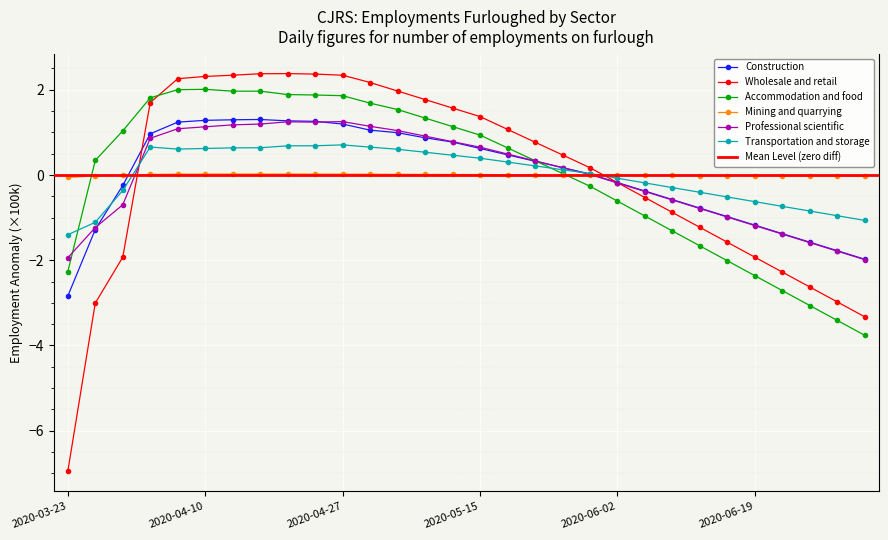

How many lines are shown in the chart?

6